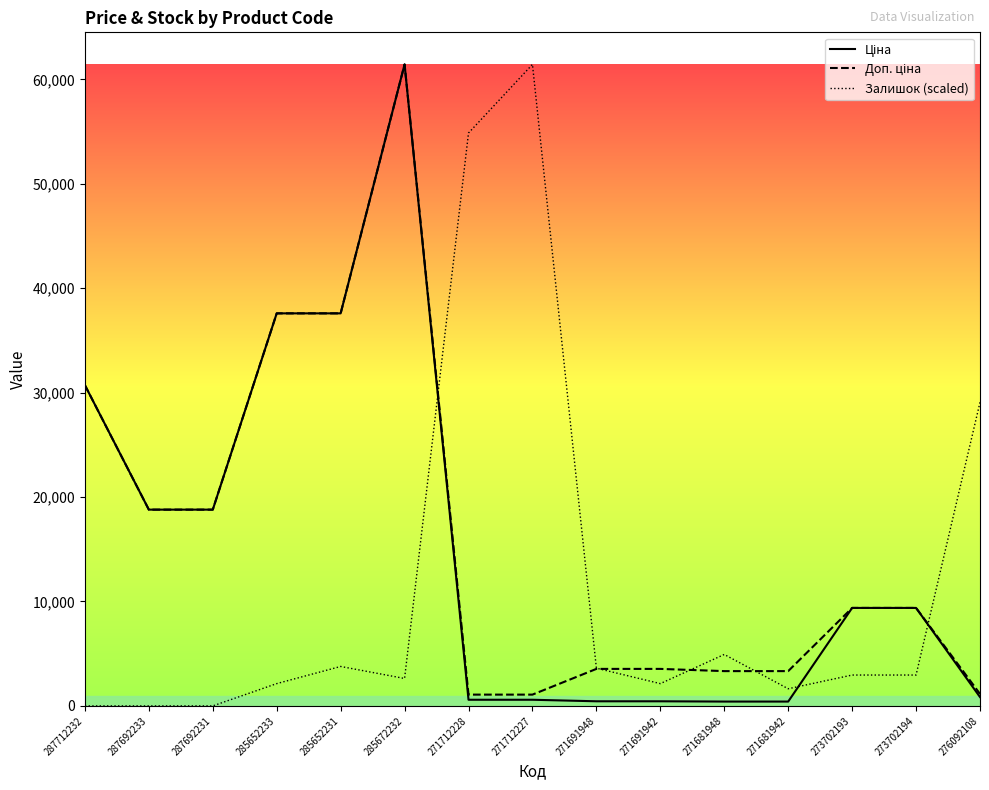

What is the maximum value for Залишок (scaled)?

61434.3